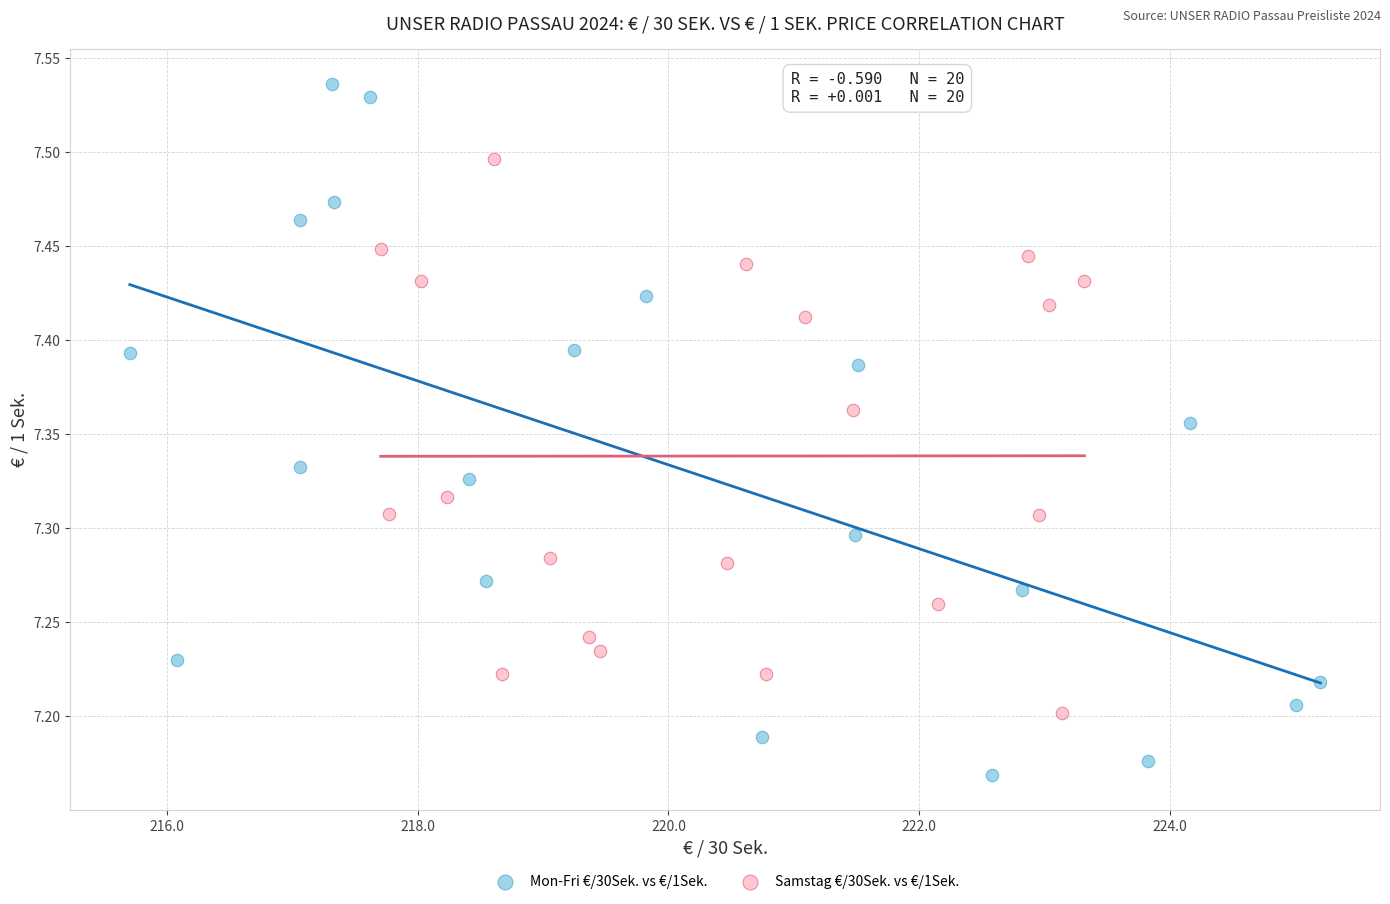

Which series contains the lowest Y value?

Mon-Fri €/30Sek. vs €/1Sek.